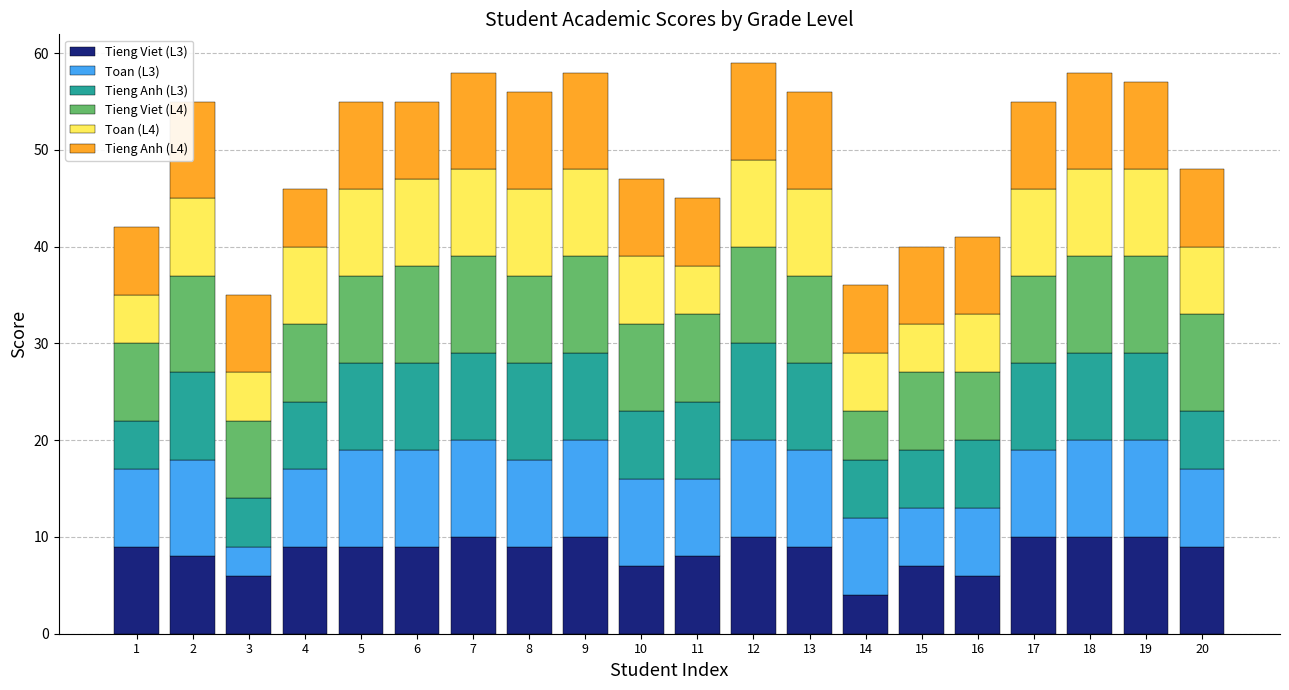

Count the number of categories in the chart.

20